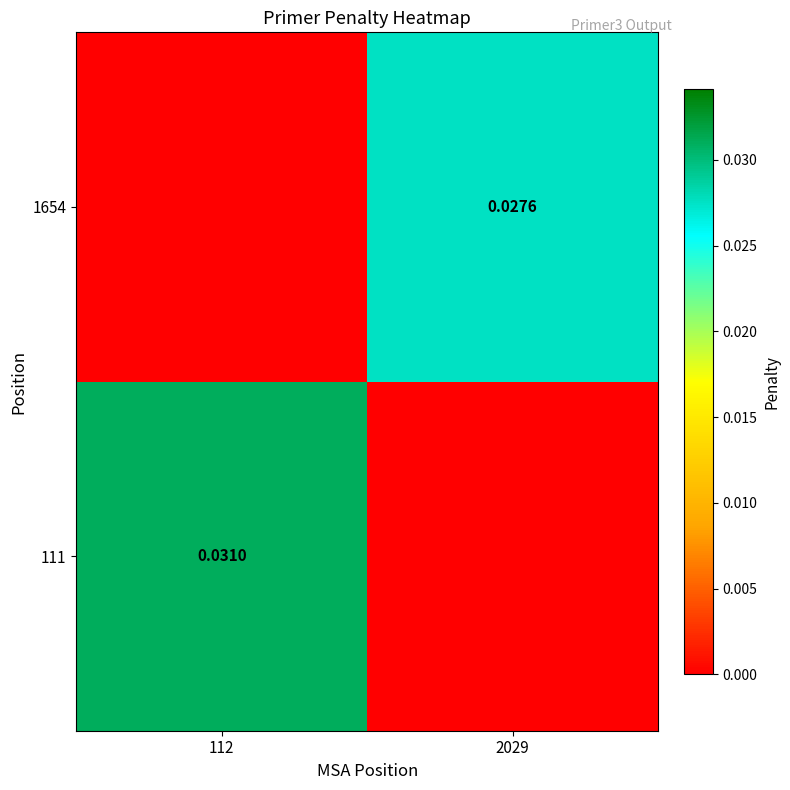

Is the value of 111 at 112 greater than the value of 1654 at 2029?

Yes